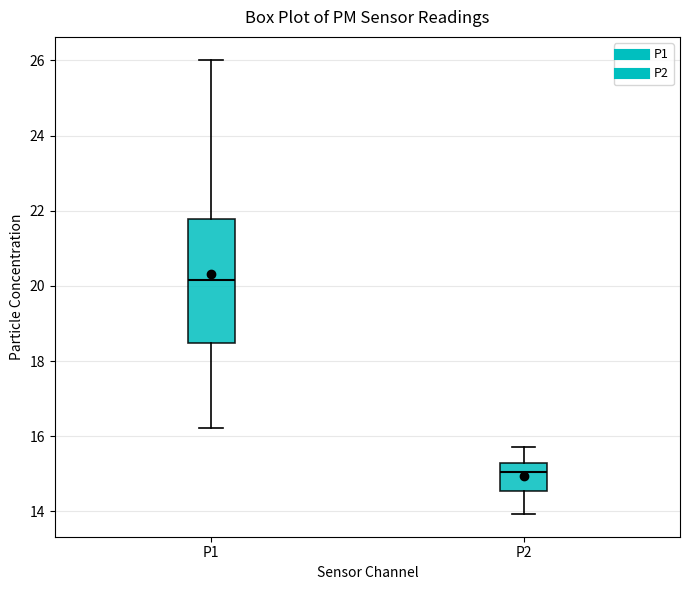

Which box has the highest median line?

P1